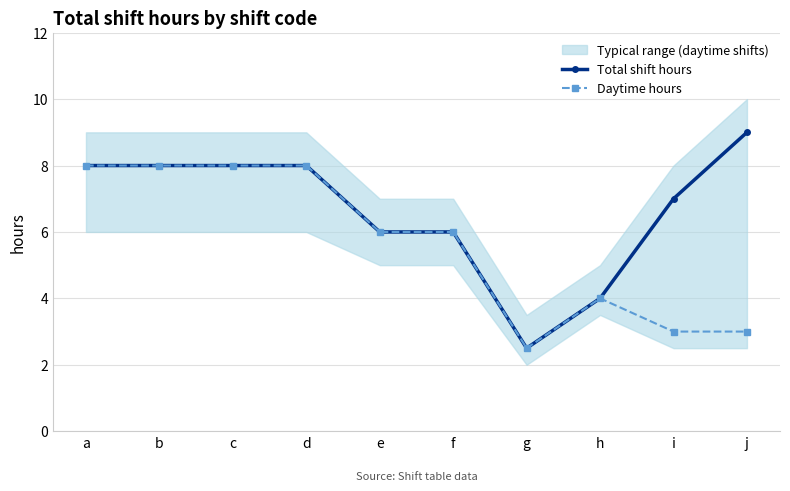

True or false: Daytime hours and Total shift hours intersect in this chart.

False